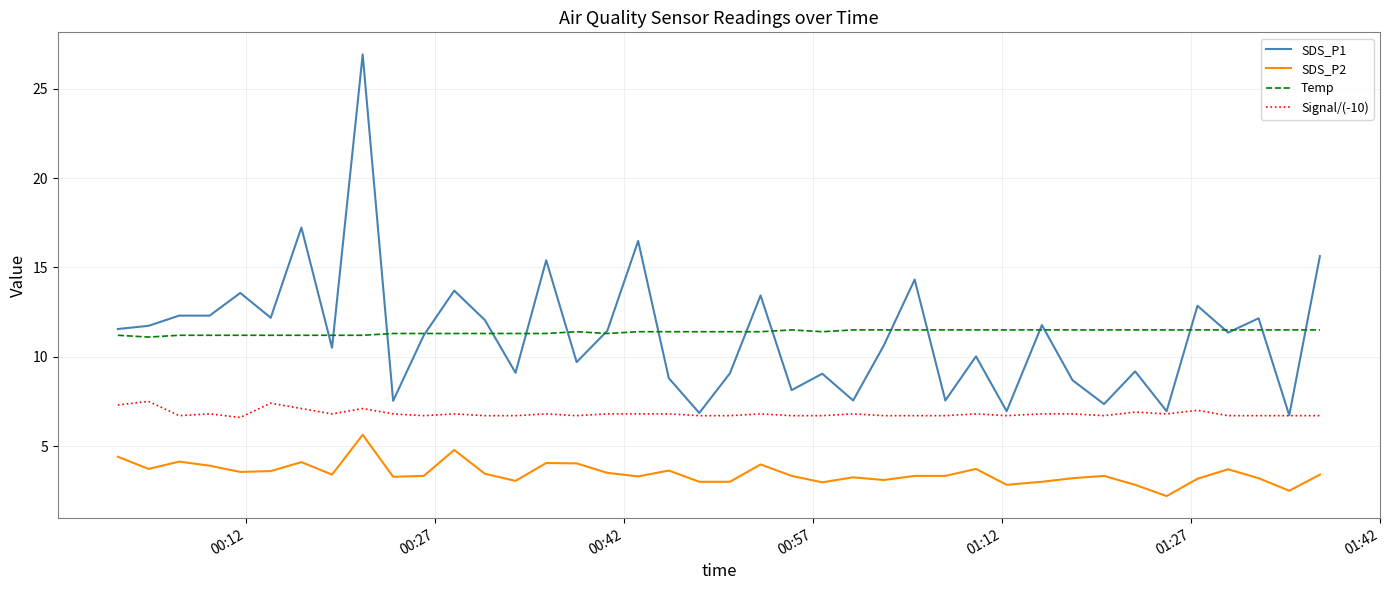

Which series has the largest range (max minus min)?

SDS_P1